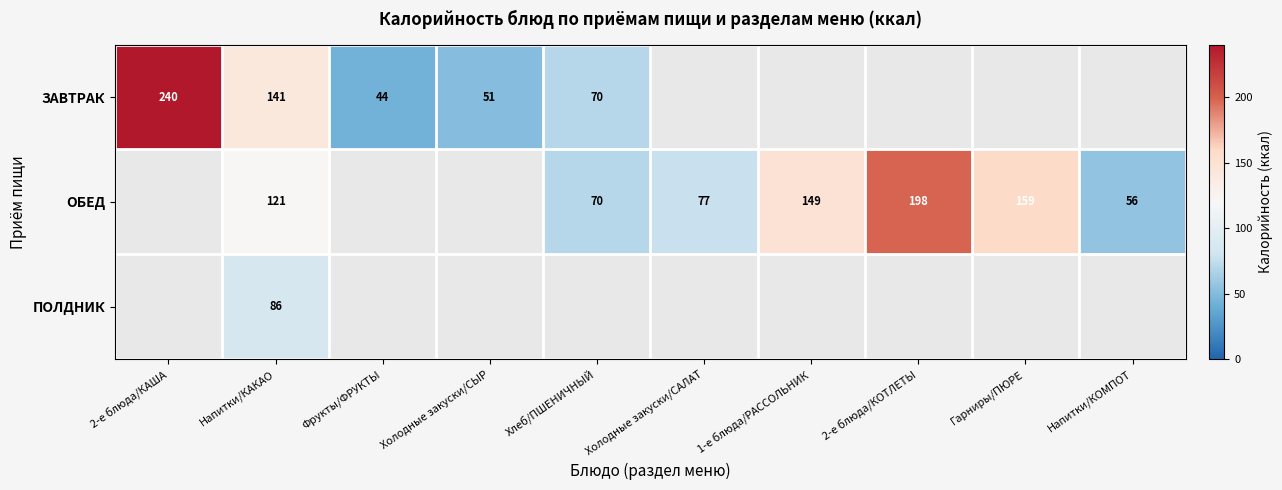

The value of ЗАВТРАК at Напитки/КАКАО is 141. True or false?

True